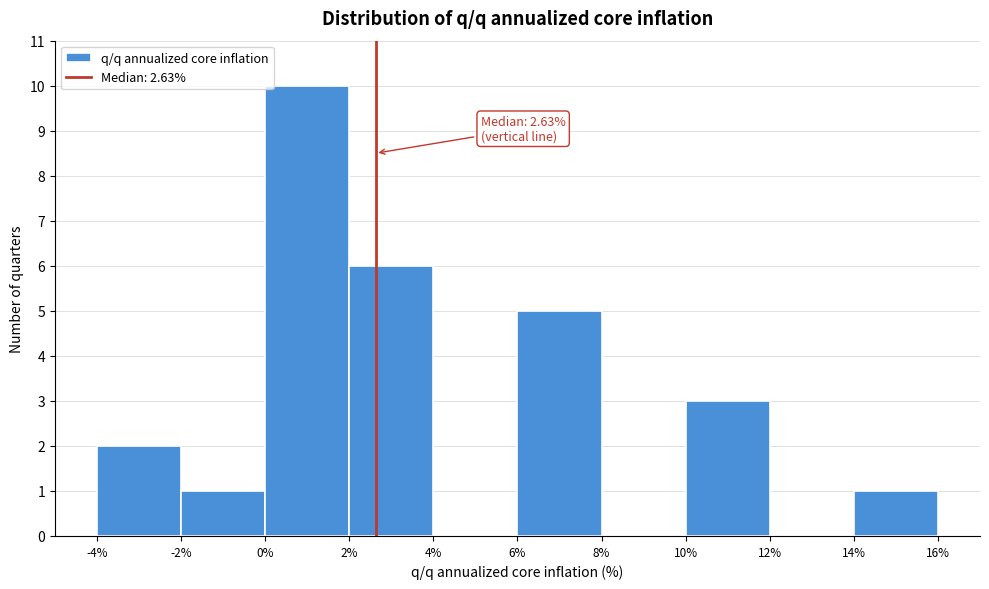

Over which range of the x-axis is the bar tallest?

0% to 2%